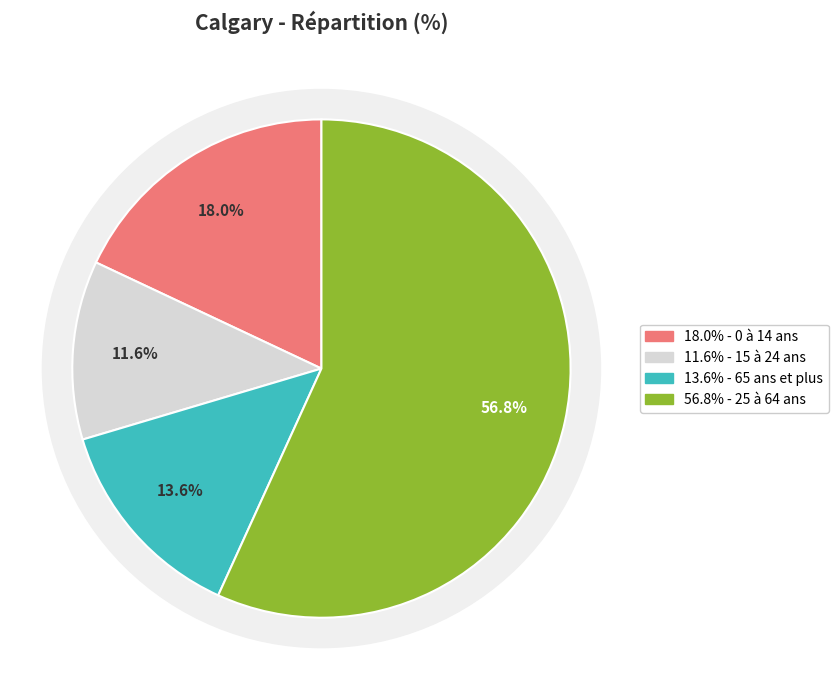

To the nearest percent, what portion does 65 ans et plus represent?

14%